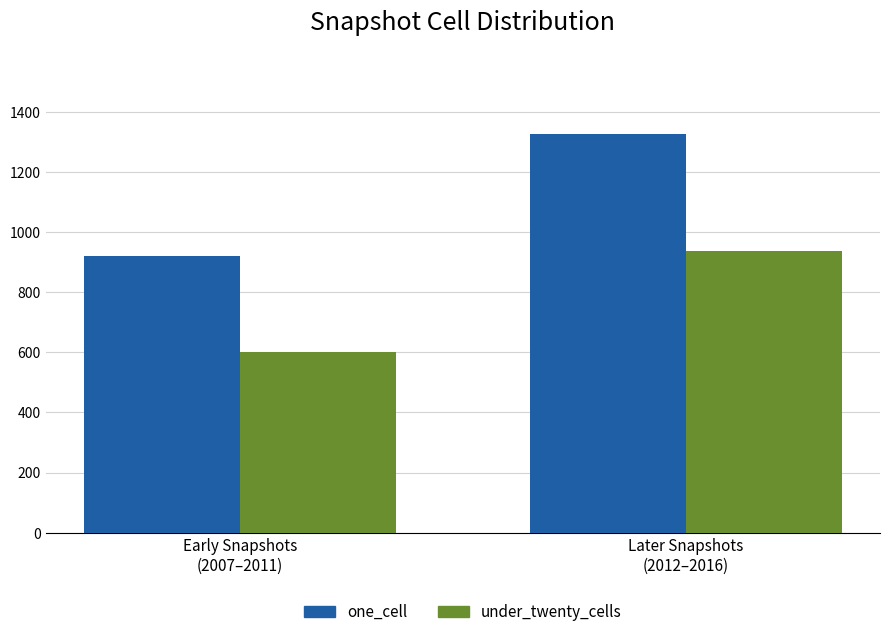

The value of one_cell at Early Snapshots
(2007–2011) is 922. True or false?

True